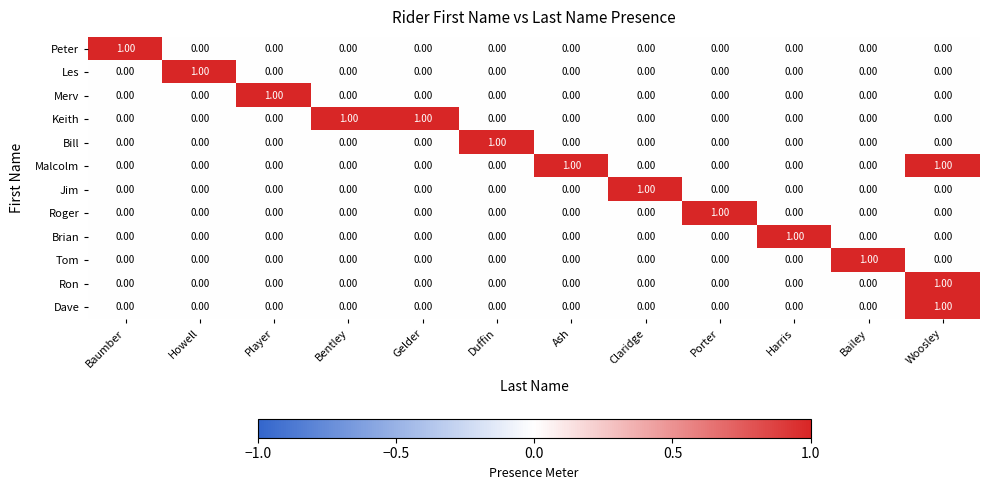

How many values in the Malcolm series exceed 0?

2